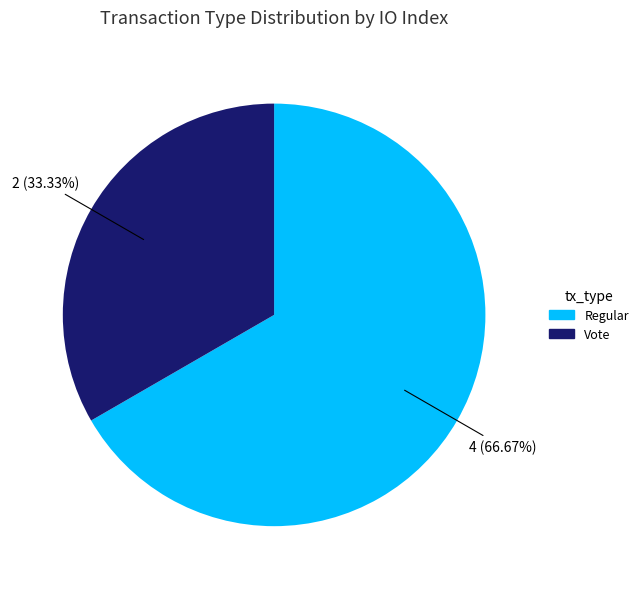

How much of the chart is everything except Regular?

33.3%